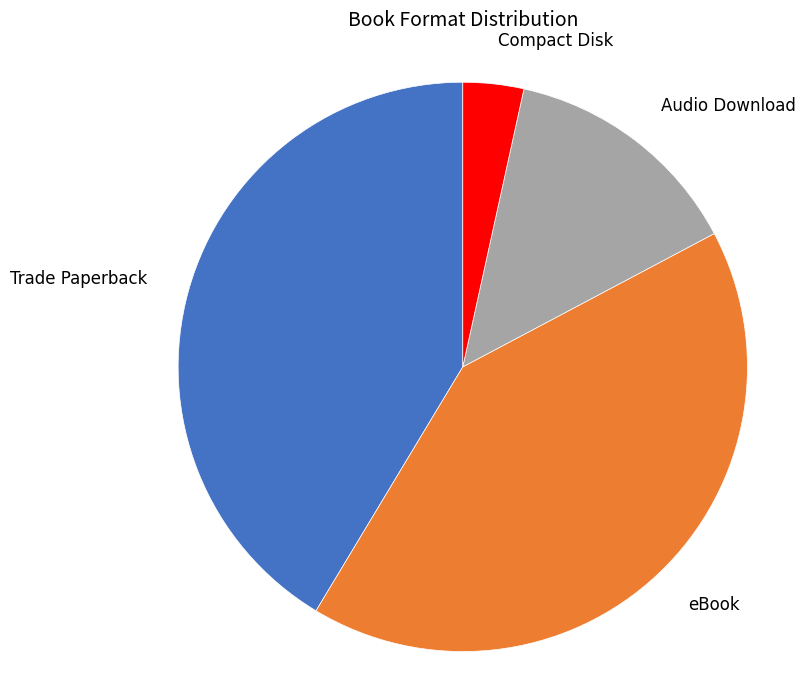

How many slices are in this pie chart?

4